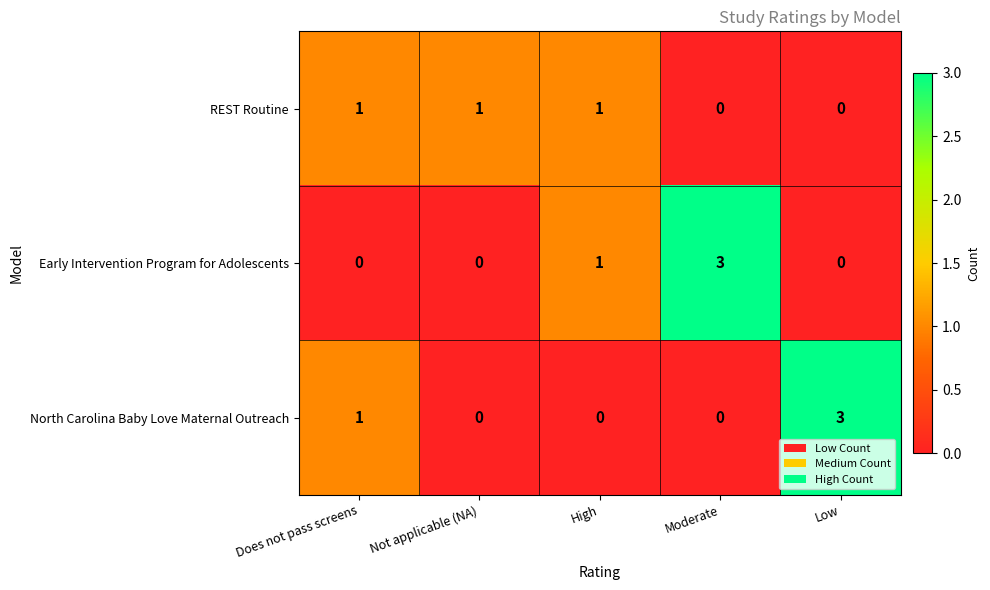

What is the sum of all Early Intervention Program for Adolescents values?

4